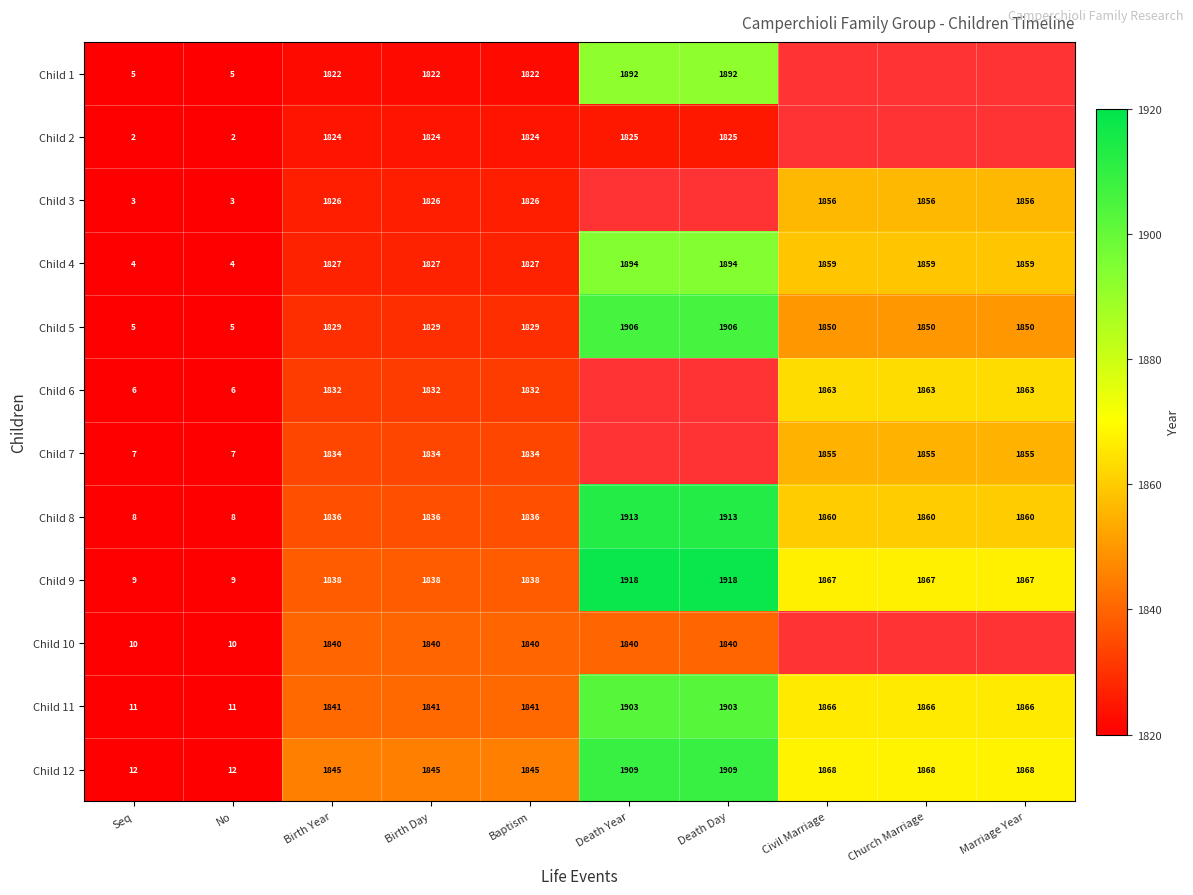

True or false: Child 2 has a value of 677.9 at Death Day.

False